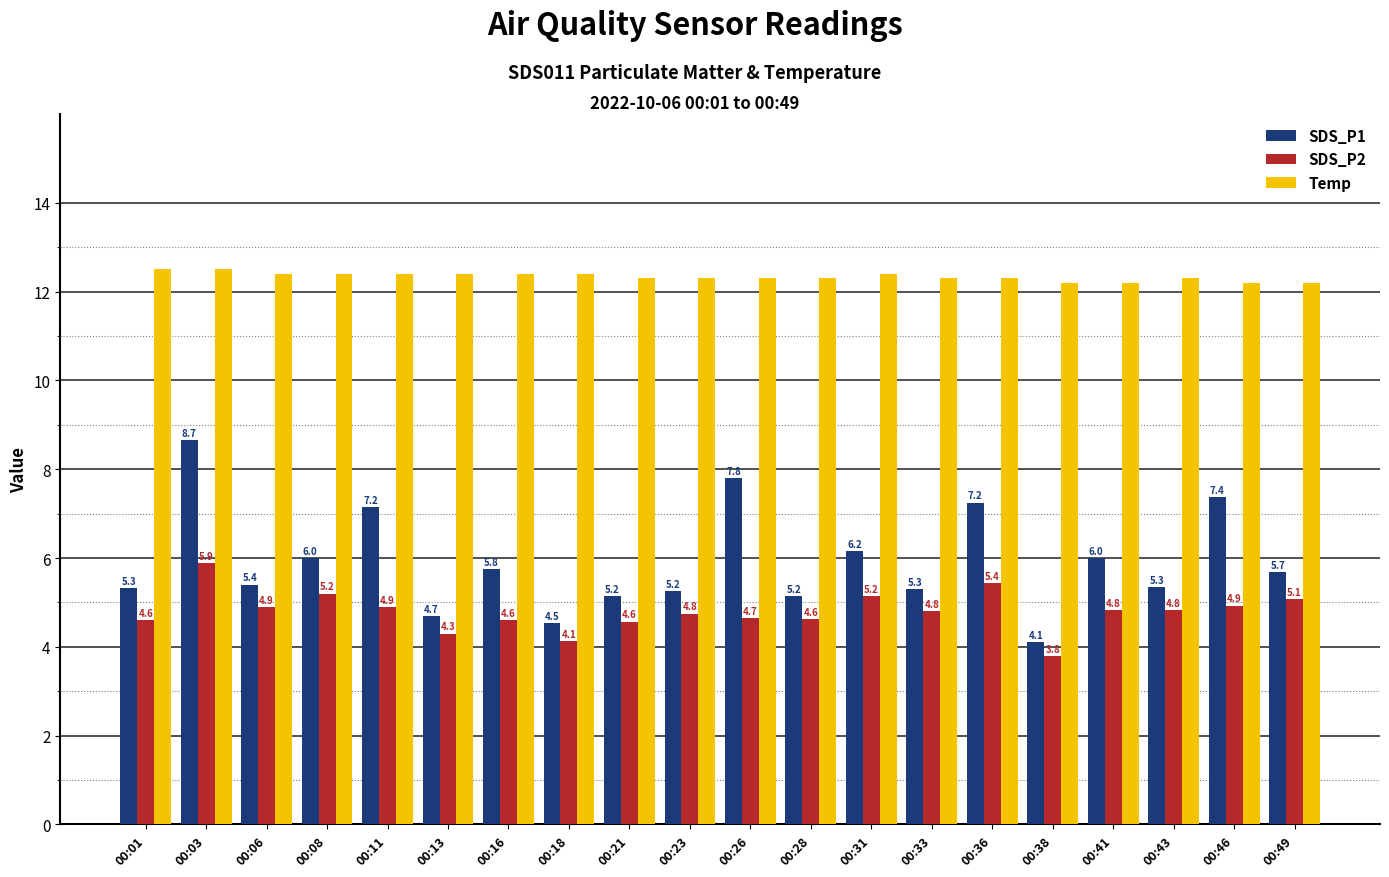

At 00:18, list the series in order from largest to smallest.

Temp, SDS_P1, SDS_P2